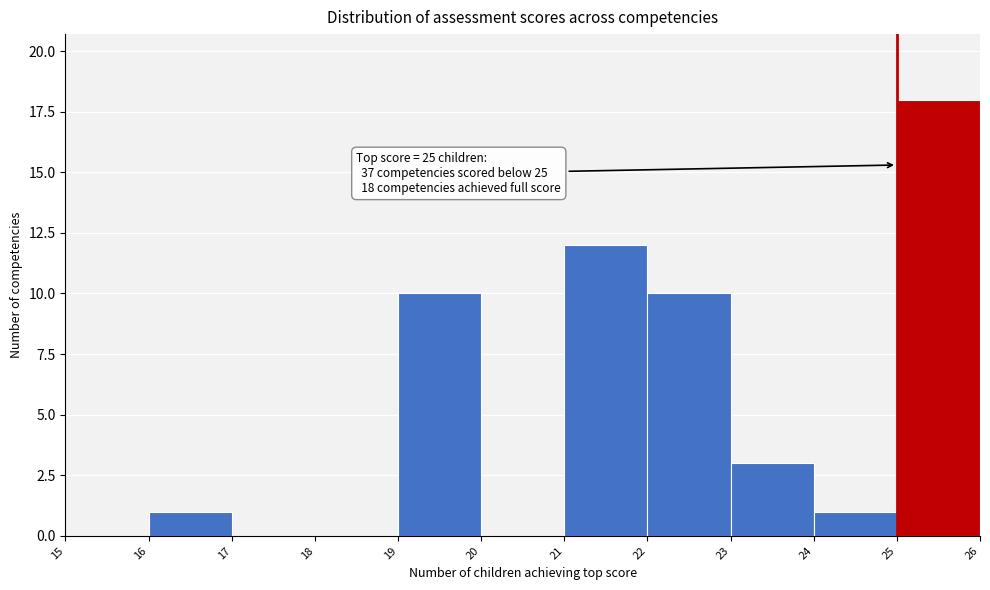

Which range on the x-axis has the tallest bar?

25 to 26